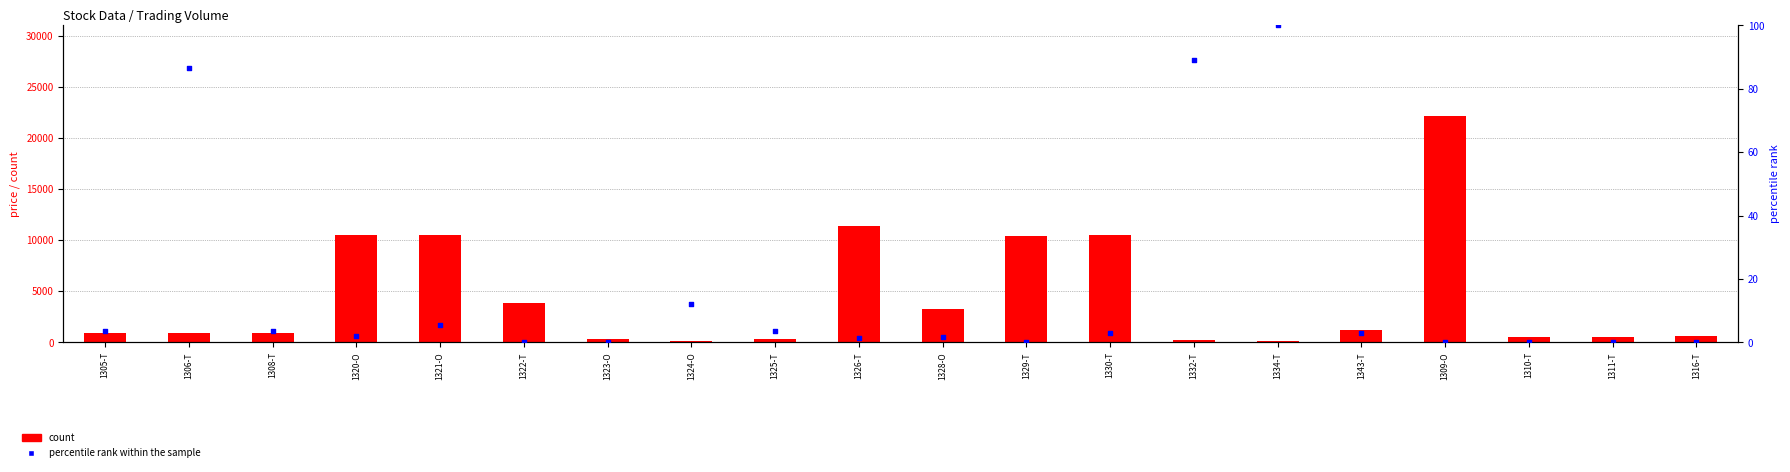

What are all the series names shown in the legend?

count, percentile rank within the sample